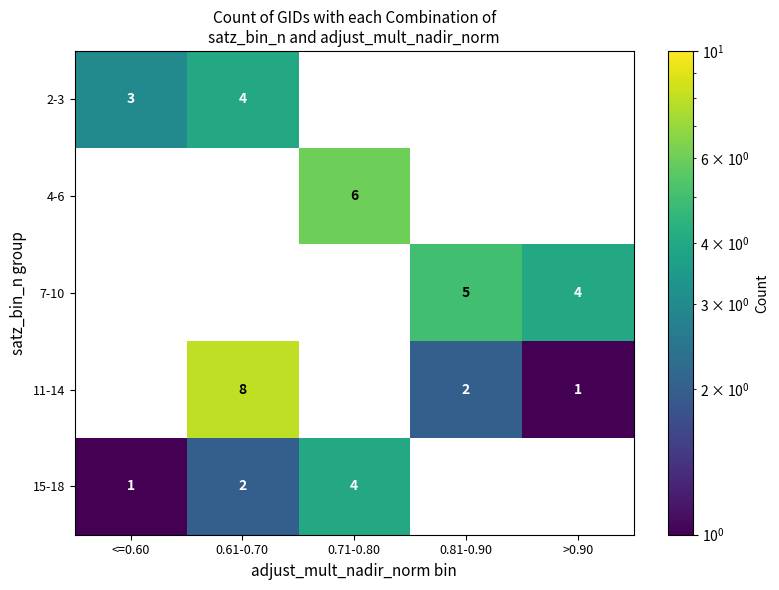

Reading left to right, list all the values displayed in this chart.

2-3: 3	4	0	0	0
4-6: 0	0	6	0	0
7-10: 0	0	0	5	4
11-14: 0	8	0	2	1
15-18: 1	2	4	0	0